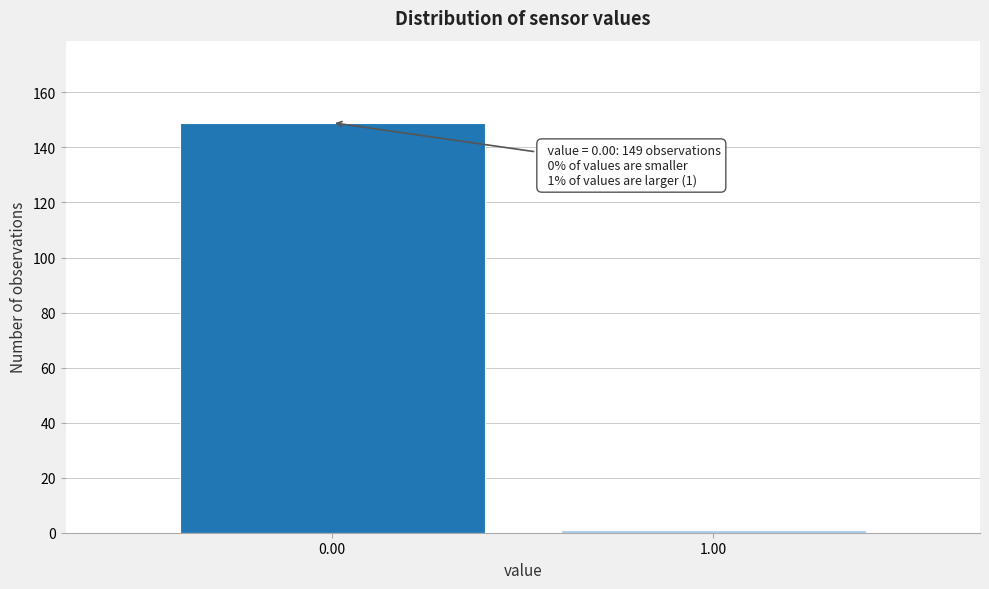

Reading left to right, what are all the values shown in this chart?

0.00=149	1.00=1